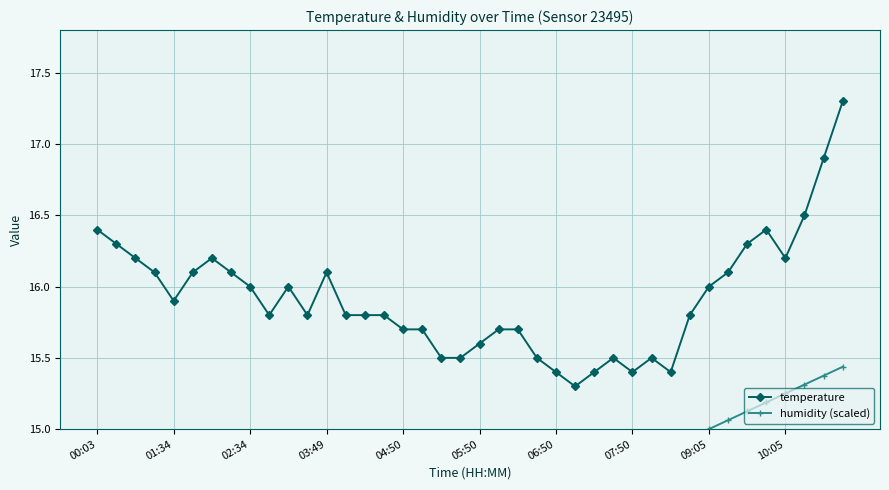

How many data points does each series have?

40